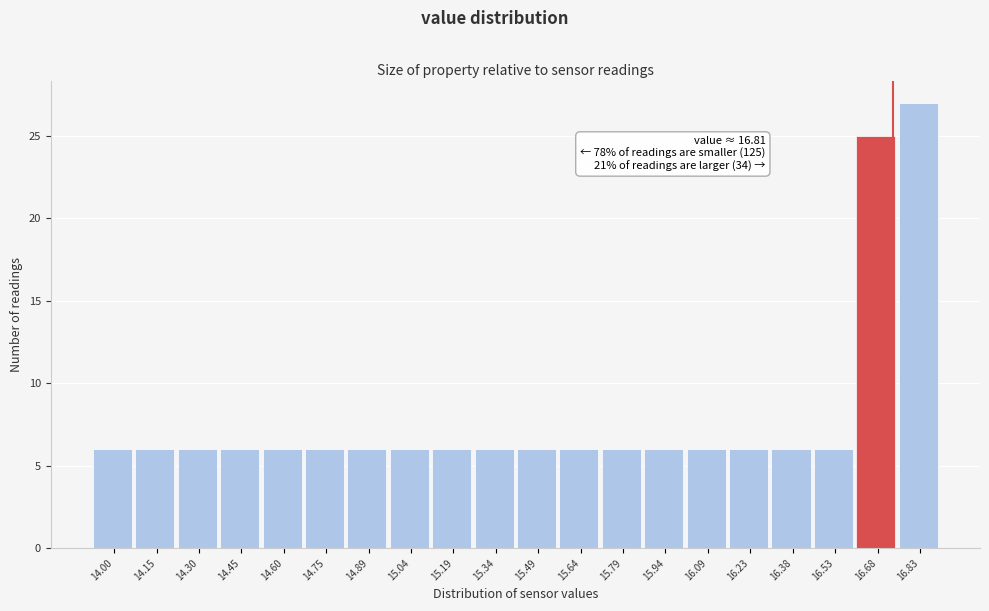

Reading left to right, transcribe all the data shown in this chart.

6	6	6	6	6	6	6	6	6	6	6	6	6	6	6	6	6	6	25	27